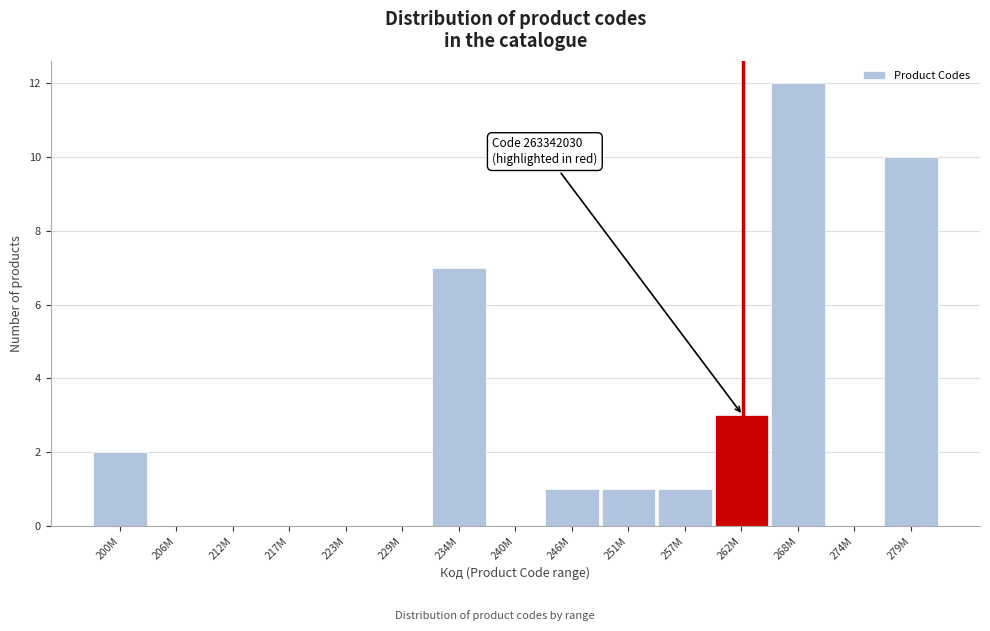

Reading left to right, extract all data points from this chart.

200M=2	206M=0	212M=0	217M=0	223M=0	229M=0	234M=7	240M=0	246M=1	251M=1	257M=1	262M=3	268M=12	274M=0	279M=10